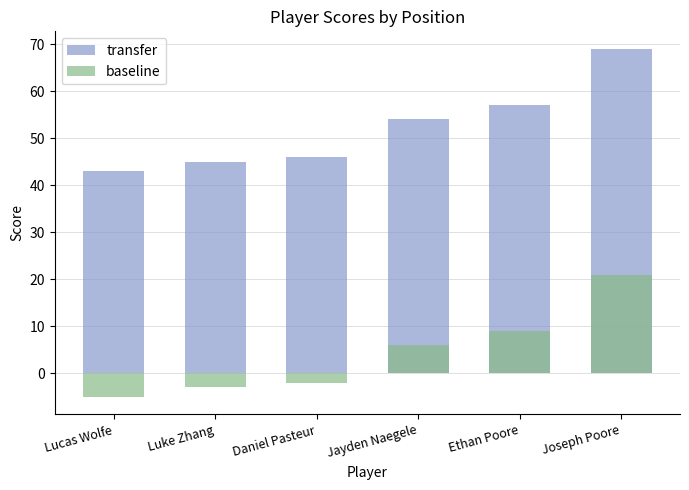

What are all the series names shown in the legend?

transfer, baseline